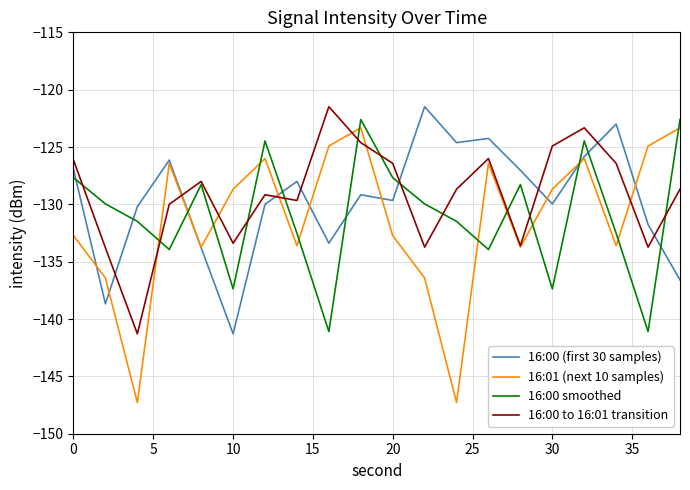

Which series has the widest spread of values?

16:01 (next 10 samples)